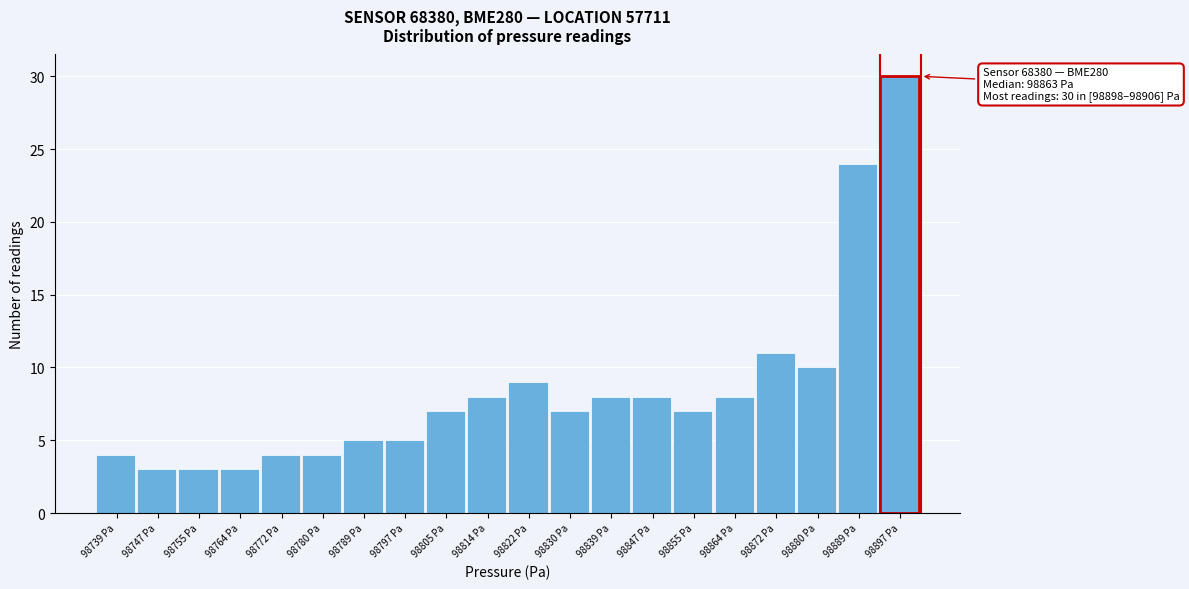

Reading left to right, transcribe all the data shown in this chart.

4	3	3	3	4	4	5	5	7	8	9	7	8	8	7	8	11	10	24	30